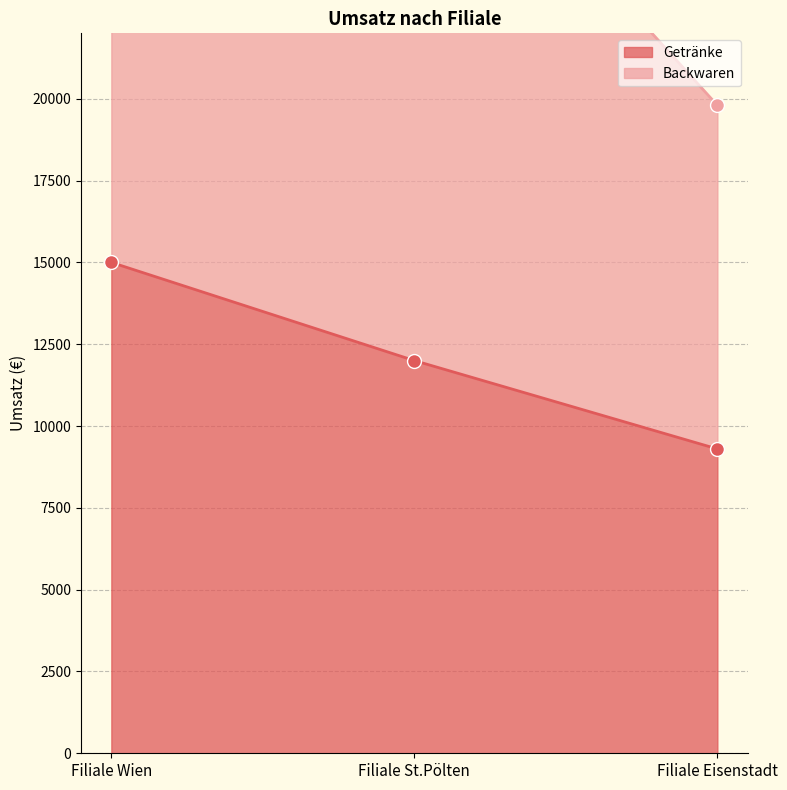

List the labels in order of Getränke value, largest first.

Filiale Wien, Filiale St.Pölten, Filiale Eisenstadt